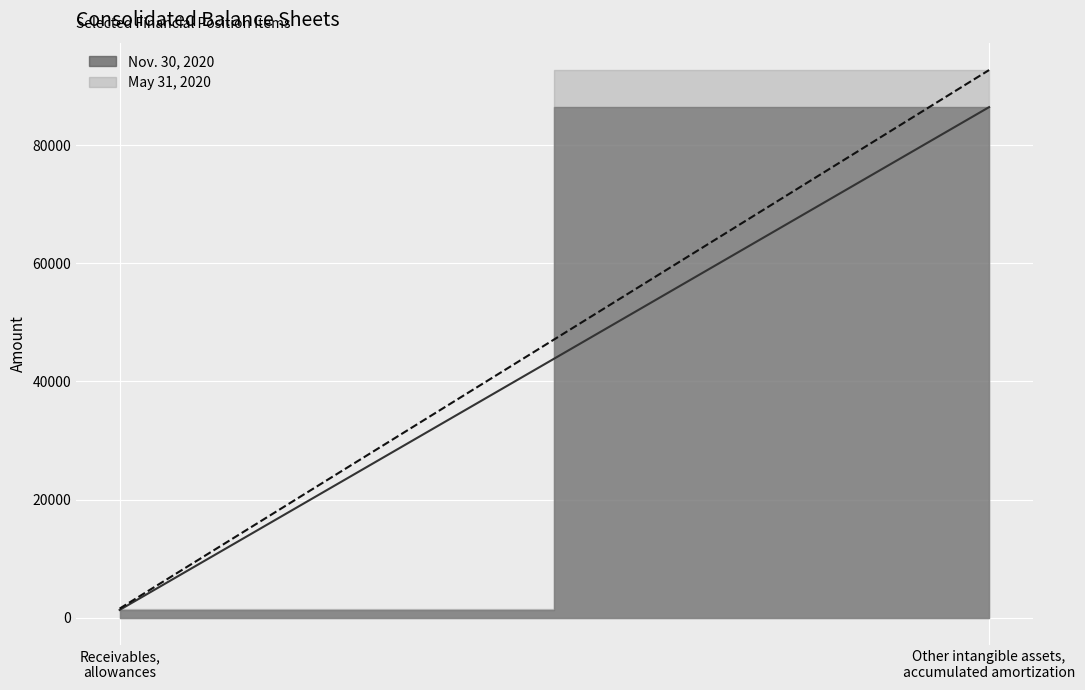

At how many categories does at least one series exceed 23636?

1